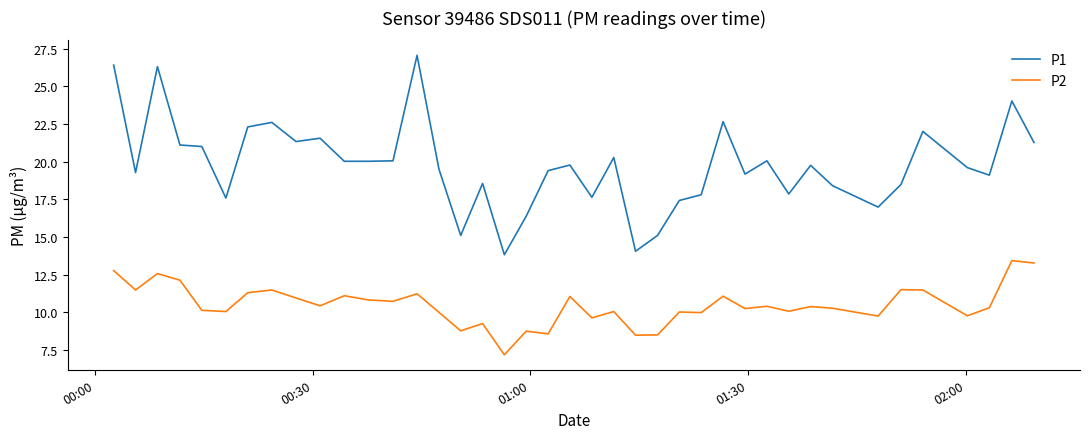

Rank the series by their average value, from lowest to highest.

P2, P1